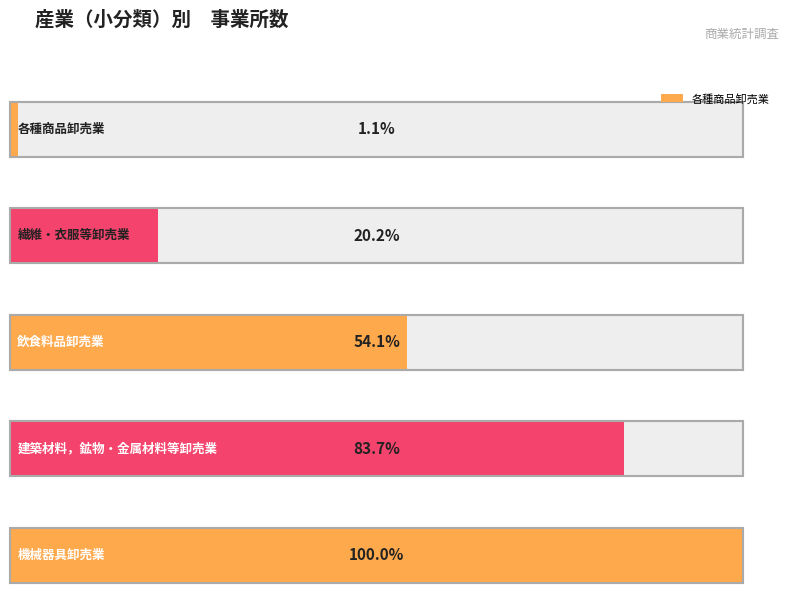

At 各種商品卸売業, list the series in order from largest to smallest.

機械器具卸売業, 建築材料，鉱物・金属材料等卸売業, 飲食料品卸売業, 繊維・衣服等卸売業, 各種商品卸売業